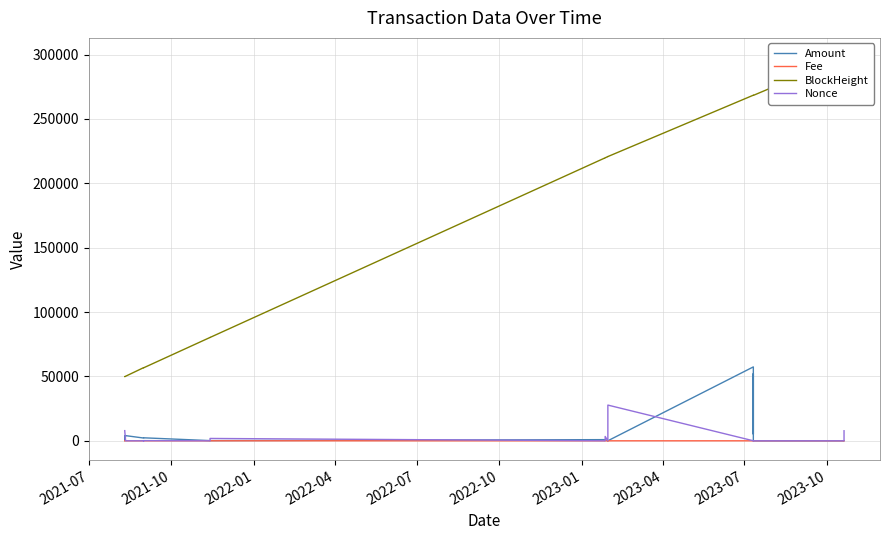

What is the label of the 7th point from the left?

2023-01